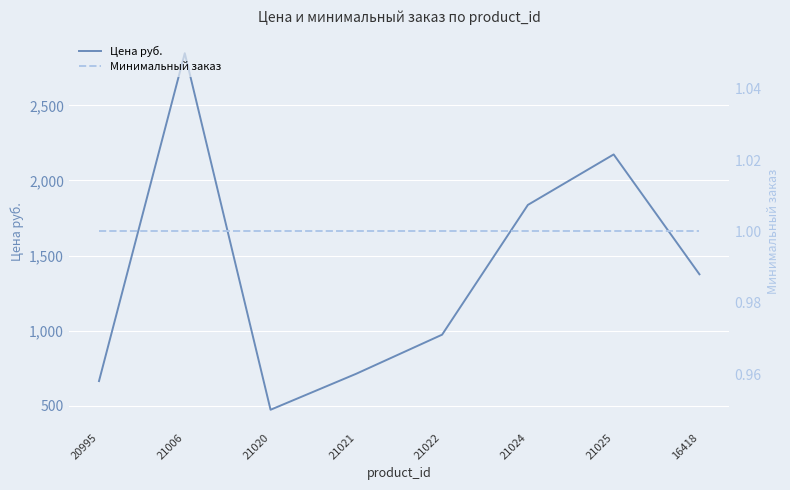

What is the total value across all series at 21024?

1838.0